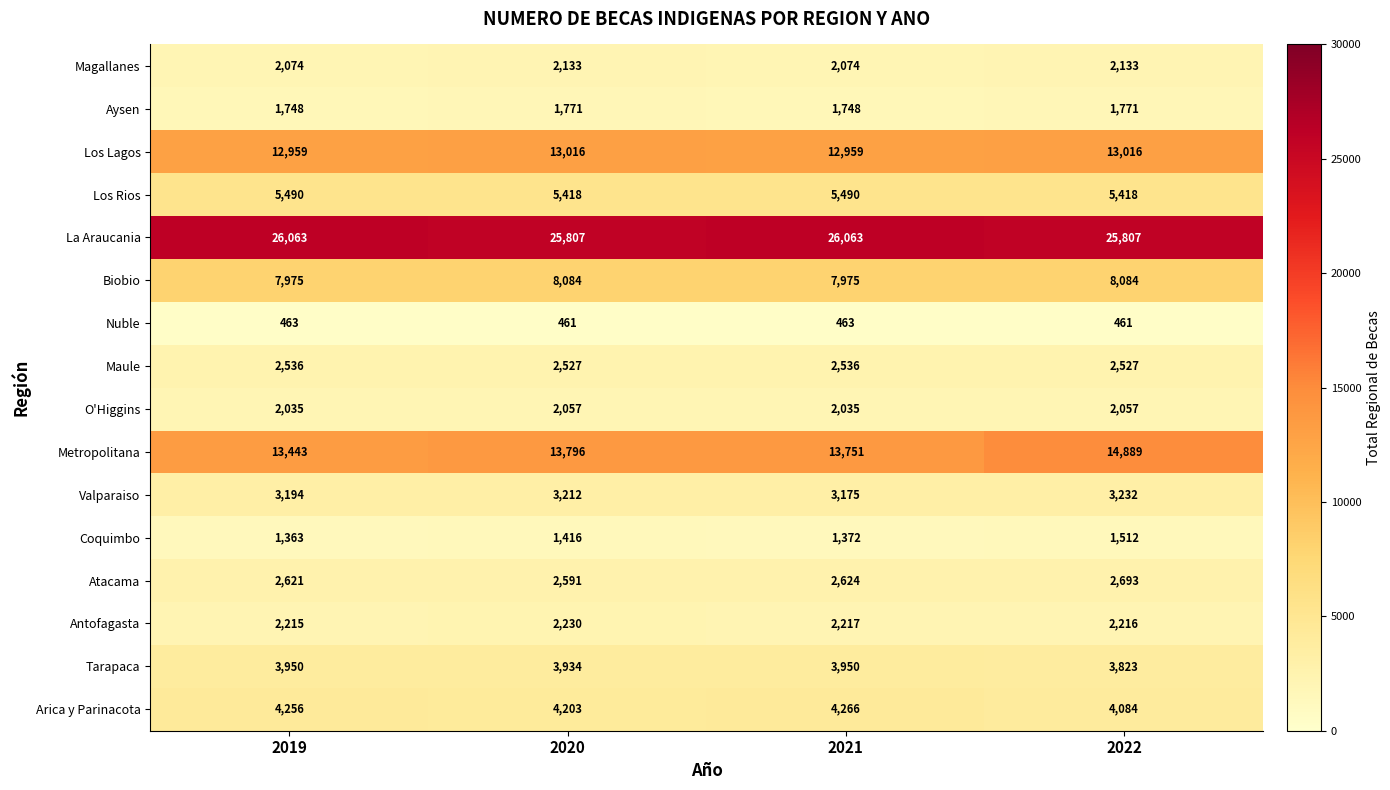

Which series has the largest total across all categories?

La Araucania